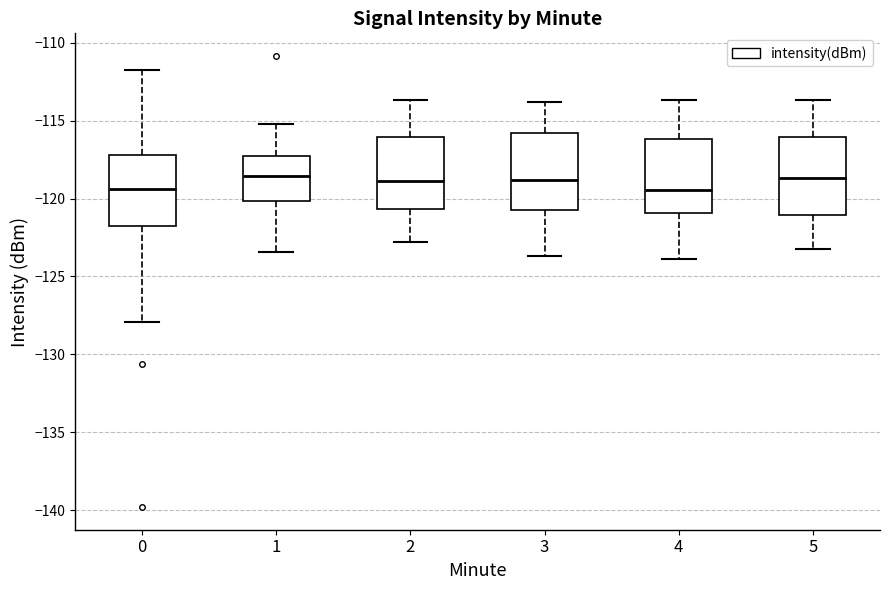

Reading left to right, read every box against the y-axis: the position of its median line, the range the box covers, and the ends of its whiskers. The values are not printed on the chart, so give them approximately, as read against the axis.

0: median -119.5, box -122.0 to -117.0, whiskers -128.0 to -112.0
1: median -118.5, box -120.0 to -117.5, whiskers -123.5 to -115.0
2: median -119.0, box -120.5 to -116.0, whiskers -123.0 to -113.5
3: median -119.0, box -120.5 to -116.0, whiskers -123.5 to -114.0
4: median -119.5, box -121.0 to -116.0, whiskers -124.0 to -113.5
5: median -118.5, box -121.0 to -116.0, whiskers -123.0 to -113.5